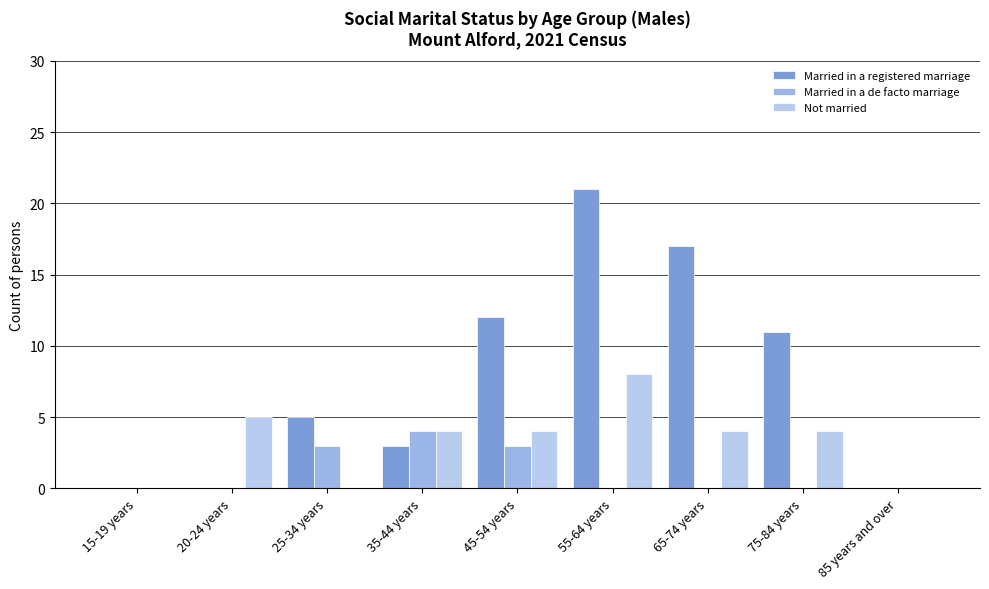

How many data points does each series have?

9